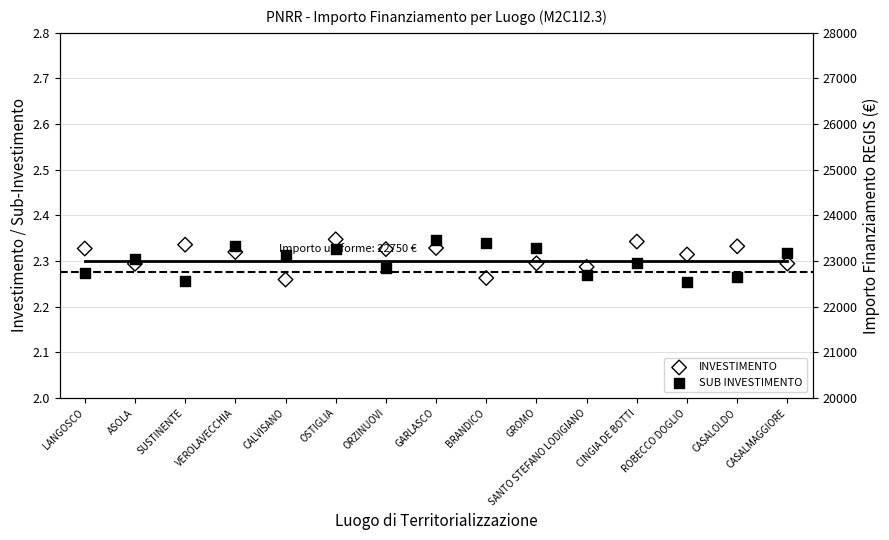

Which series has the largest total across all categories?

INVESTIMENTO